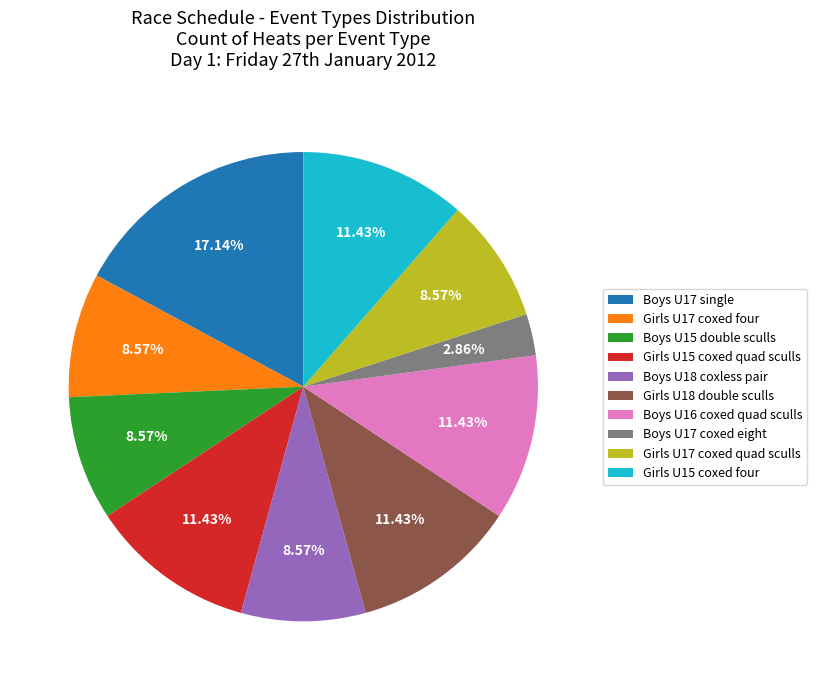

Approximately how many times larger is the value at Girls U17 coxed quad sculls compared to Girls U17 coxed four?

1.0